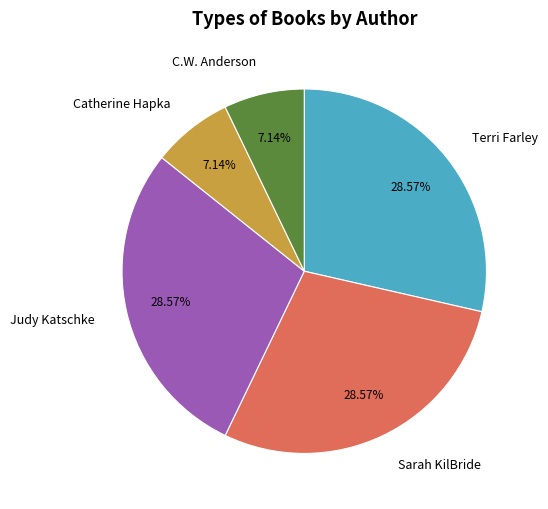

The Judy Katschke slice represents 18% of the pie. True or false?

False